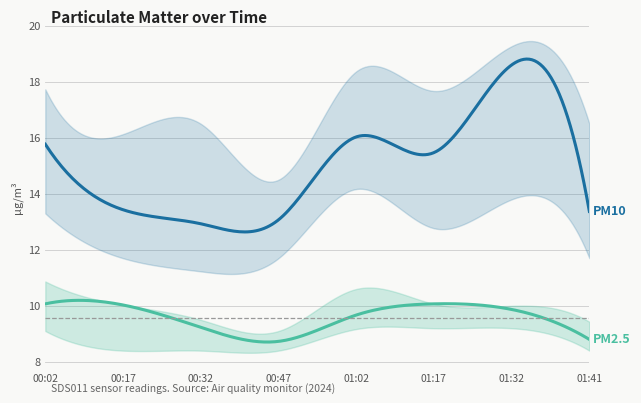

The SDS_P2_lower series shows 2.7 at 01:41. True or false?

False